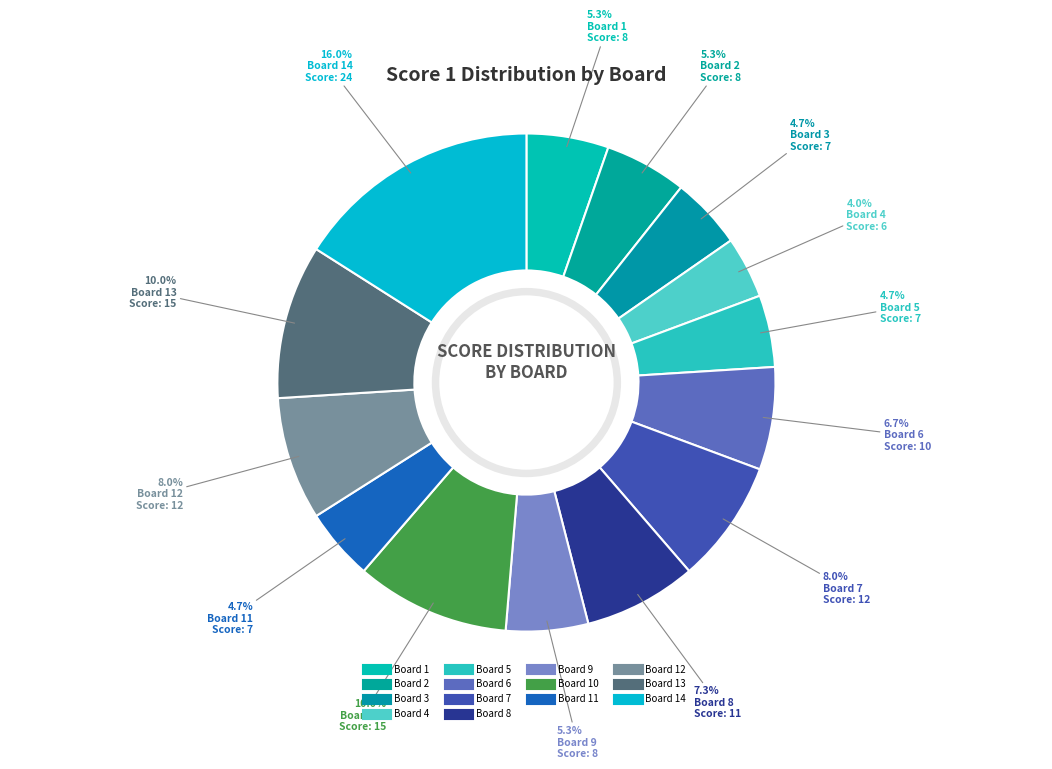

How many slices are in this pie chart?

14